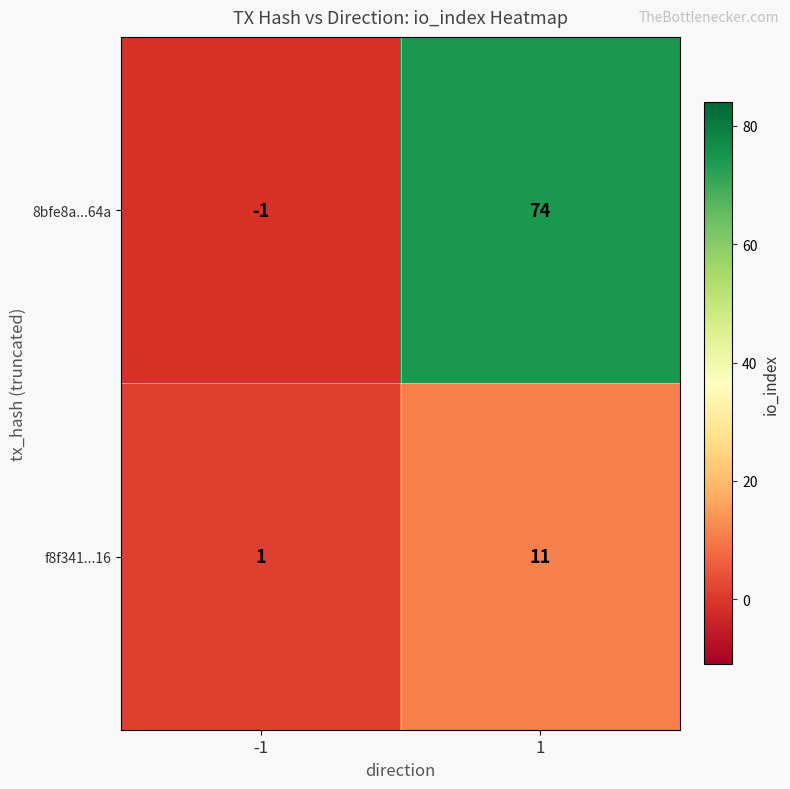

Which series has the largest total across all categories?

8bfe8a...64a